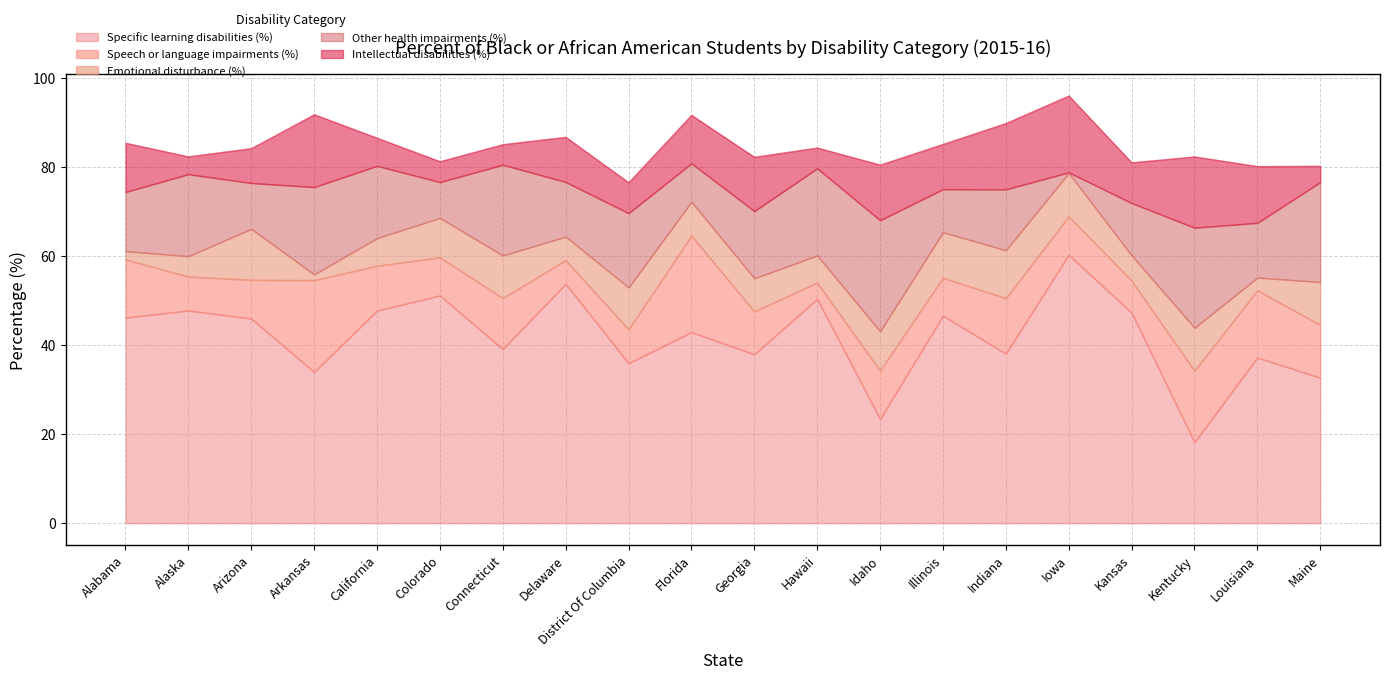

What is the label of the 4th point from the right?

Kansas